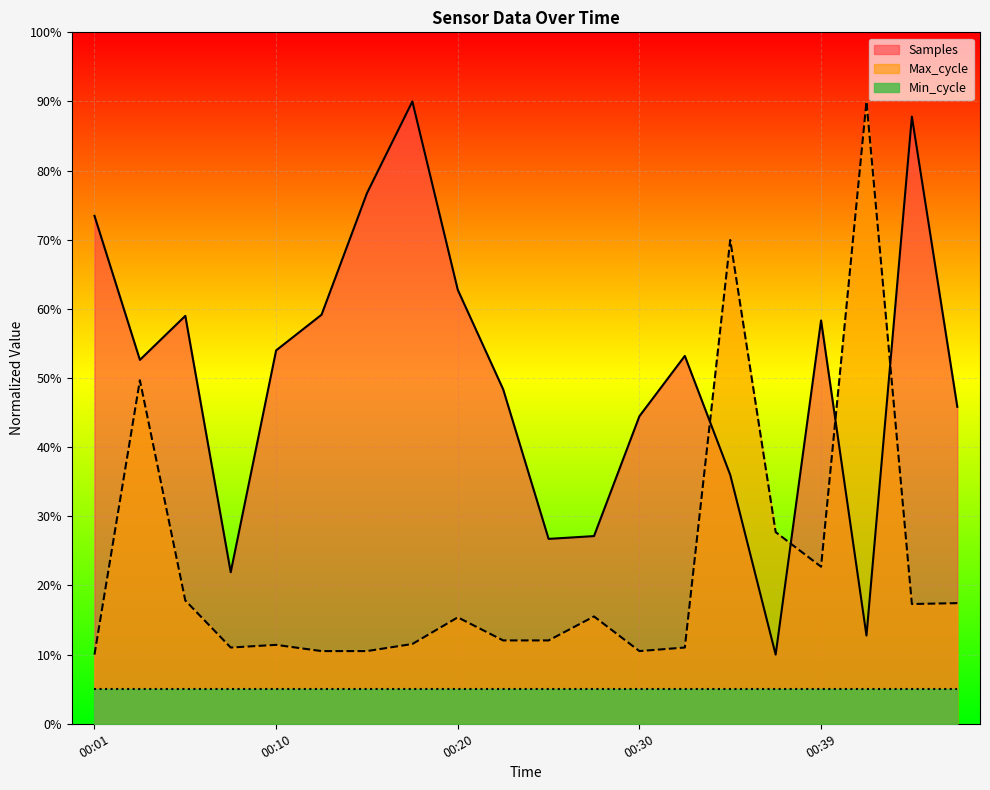

What is the value of the Samples point at the 6th from the left?

0.6